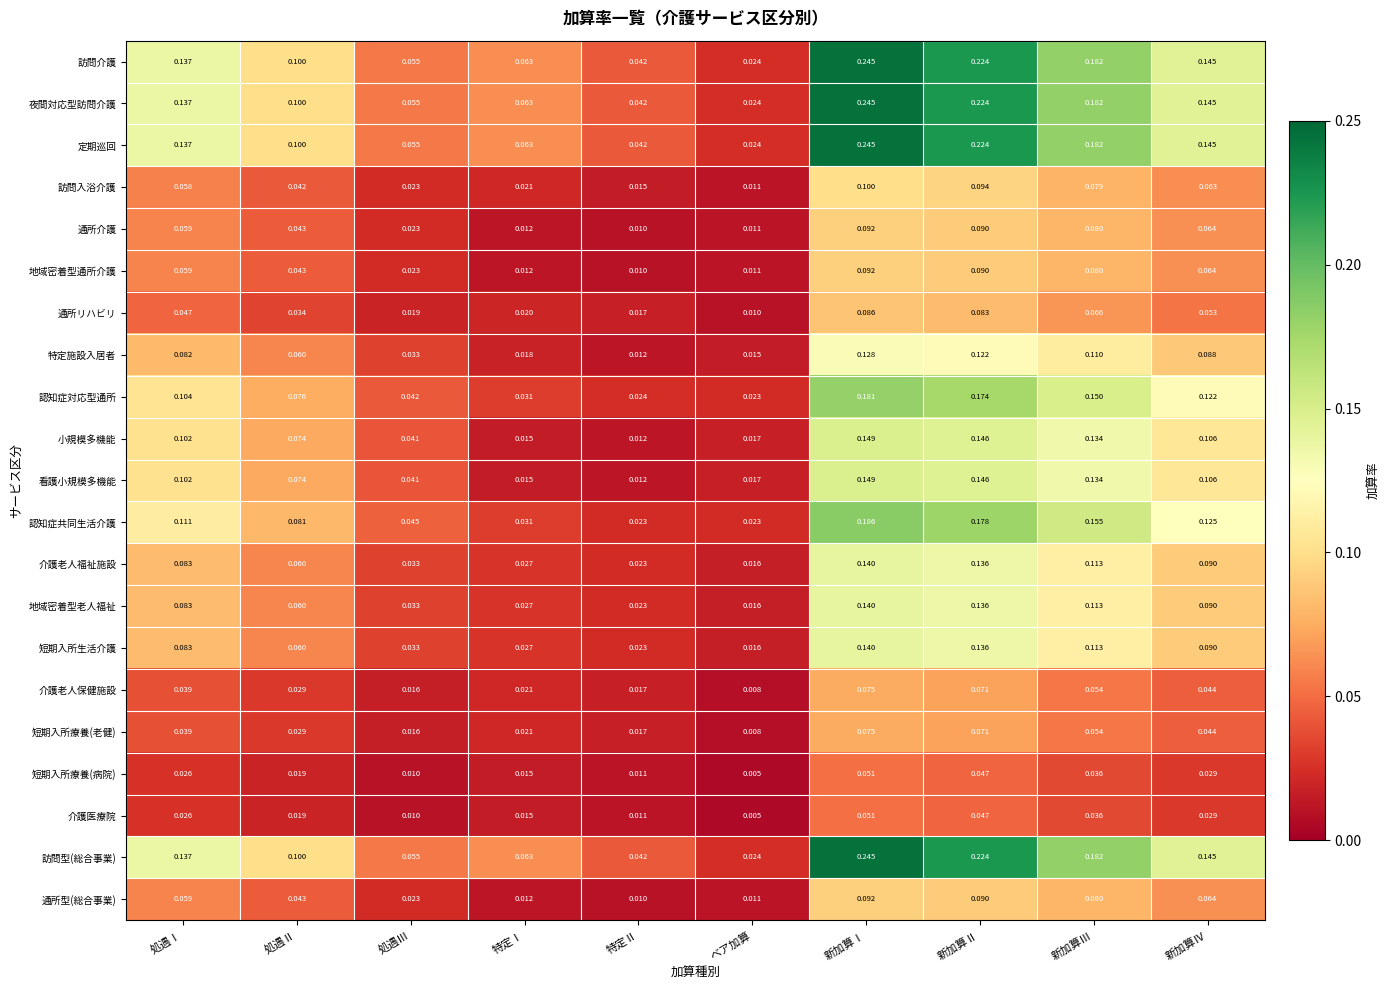

Which category has the highest value across all series?

新加算Ⅰ